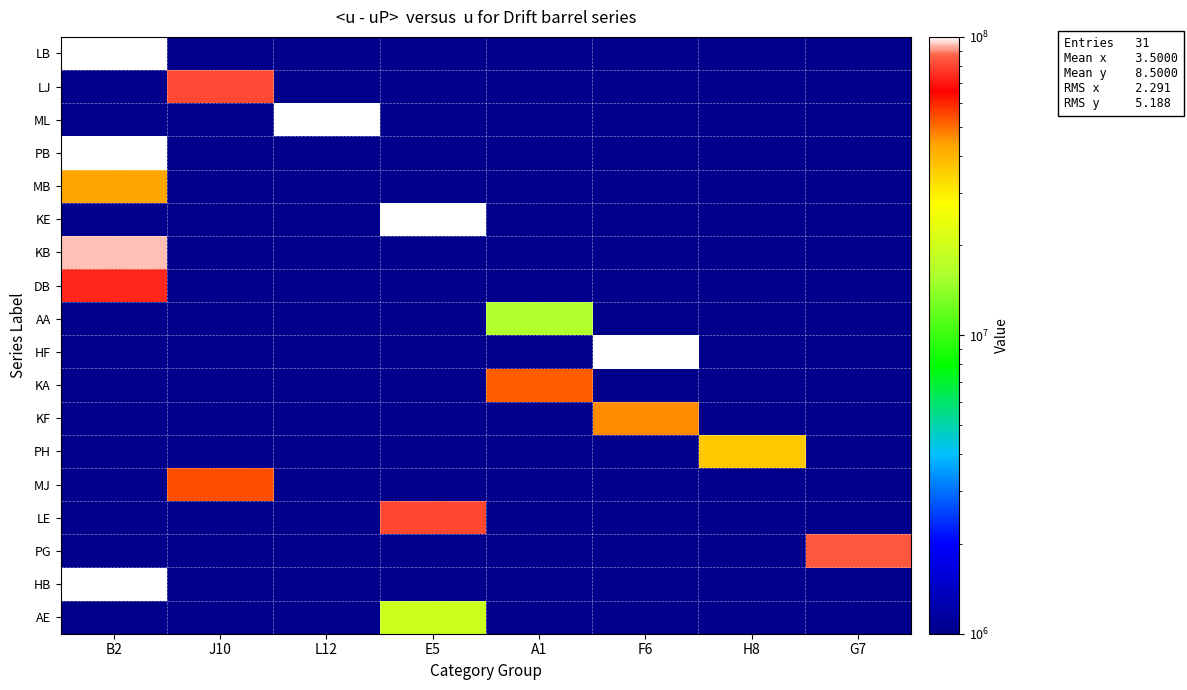

What is the smallest value displayed?

100000